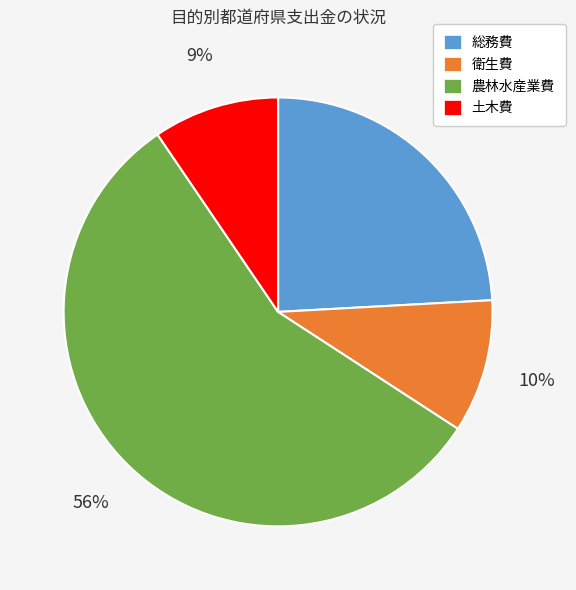

Do 総務費 and 農林水産業費 together represent more than half of the pie?

Yes